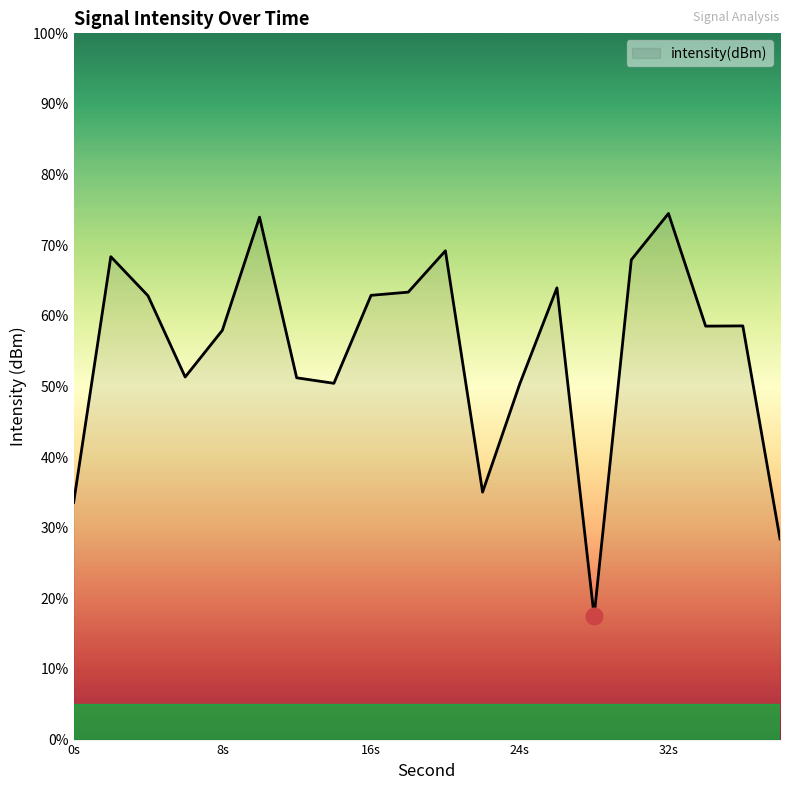

What is the maximum value shown in the chart?

74.5